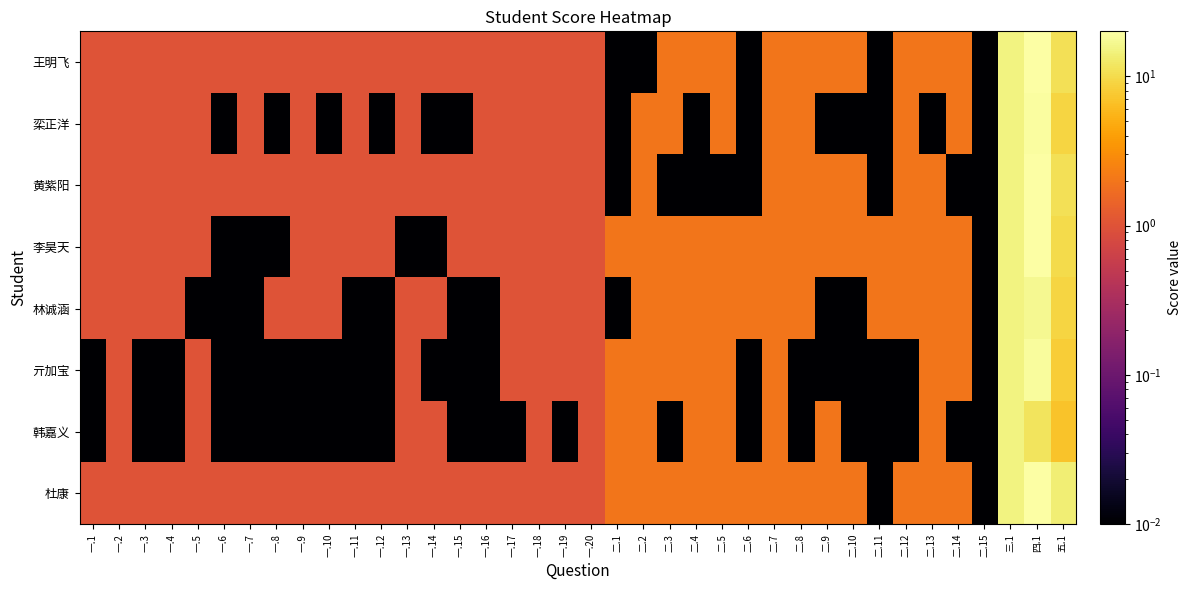

Which label corresponds to the smallest value in the chart?

二.1